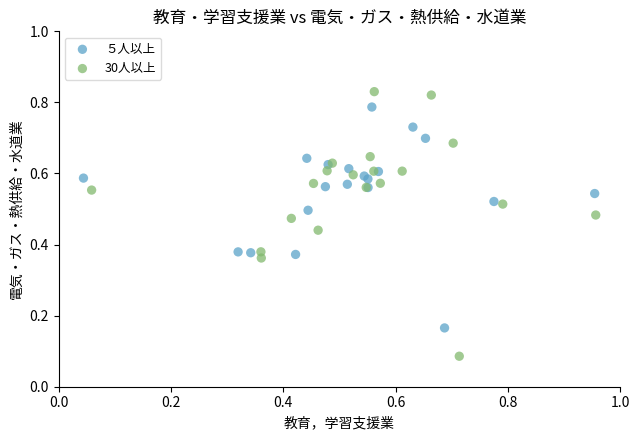

Which series has the widest spread of Y values?

30人以上